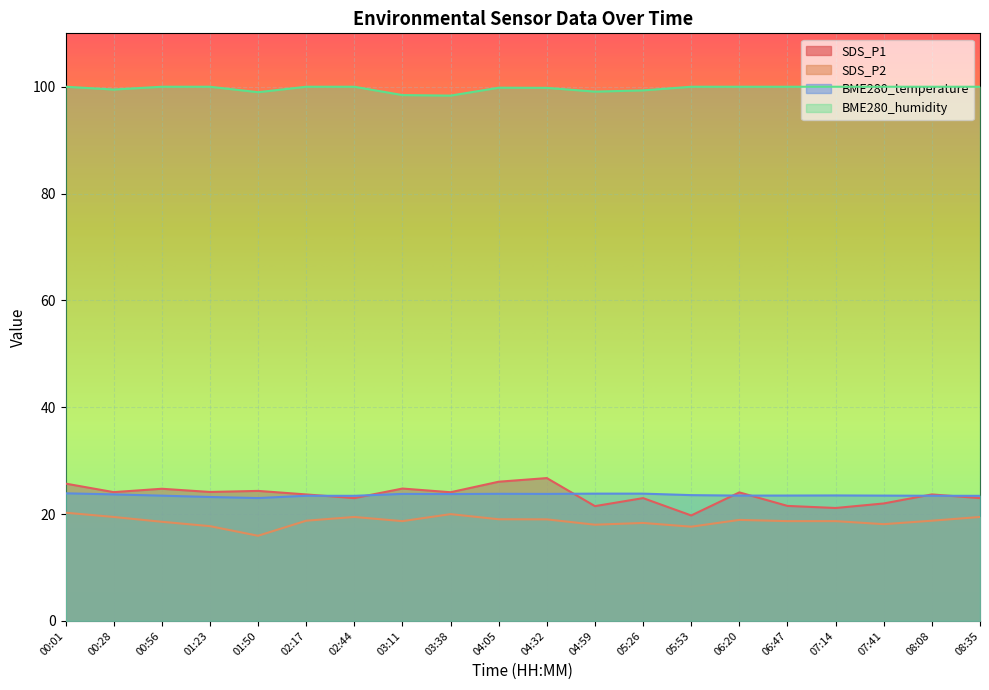

What are all the series names shown in the legend?

SDS_P1, SDS_P2, BME280_temperature, BME280_humidity